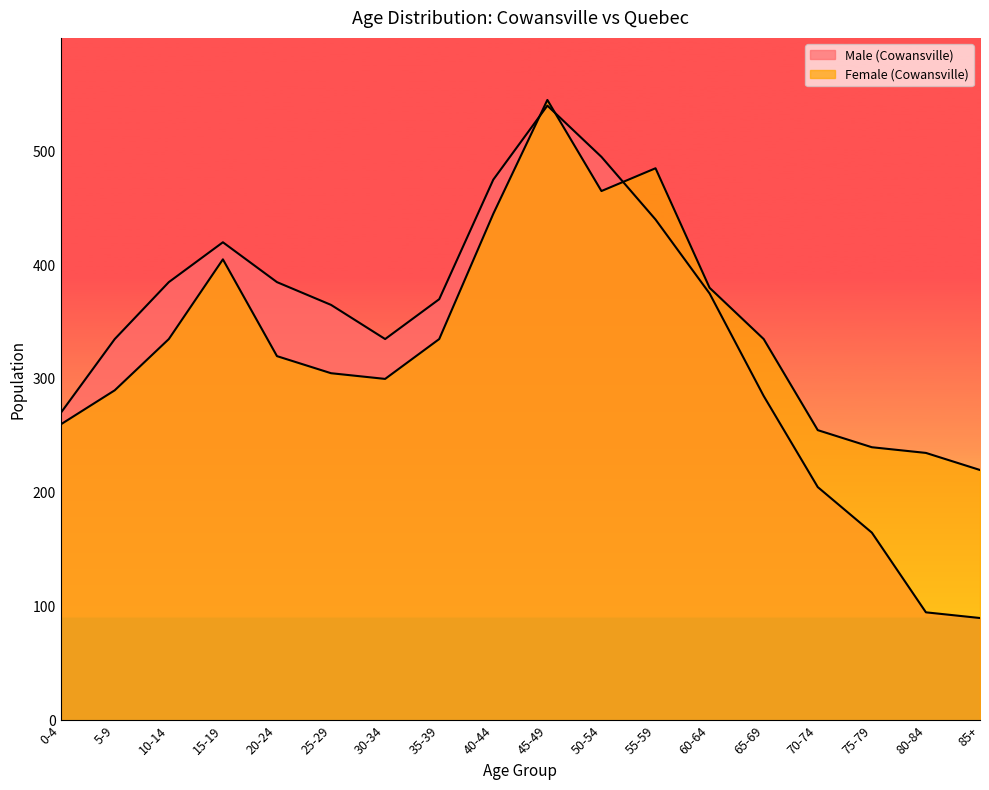

Reading left to right, what are all the values shown in this chart?

Male (Cowansville): 0-4=270	5-9=335	10-14=385	15-19=420	20-24=385	25-29=365	30-34=335	35-39=370	40-44=475	45-49=540	50-54=495	55-59=440	60-64=375	65-69=285	70-74=205	75-79=165	80-84=95	85+=90
Female (Cowansville): 0-4=260	5-9=290	10-14=335	15-19=405	20-24=320	25-29=305	30-34=300	35-39=335	40-44=445	45-49=545	50-54=465	55-59=485	60-64=380	65-69=335	70-74=255	75-79=240	80-84=235	85+=220